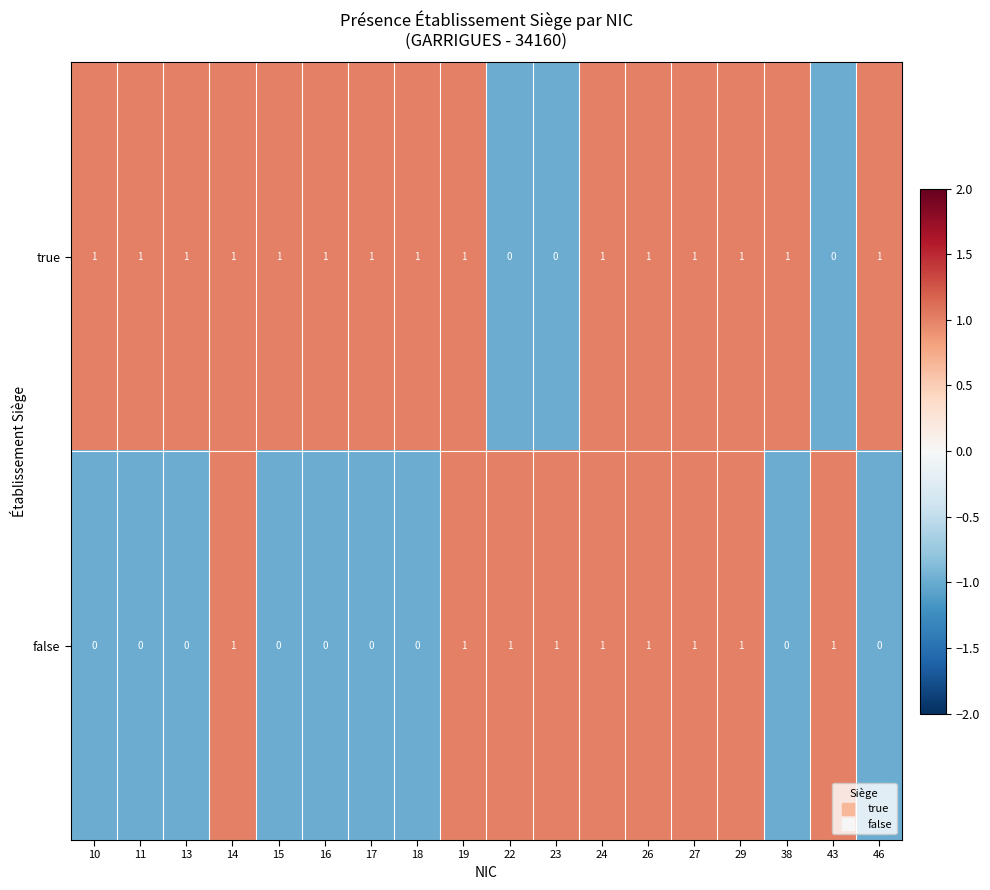

What is the spread (max minus min) of values at 23?

1